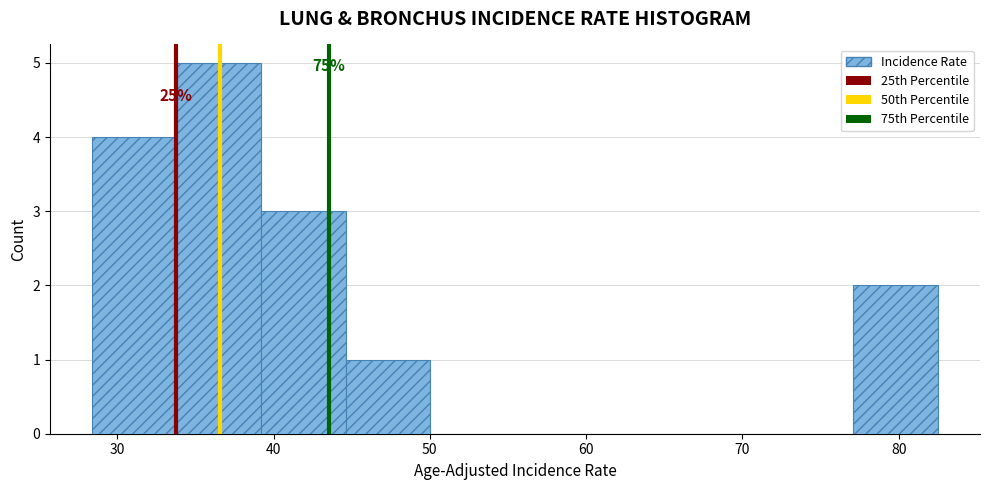

Over which range of the x-axis is the bar tallest?

34 to 39